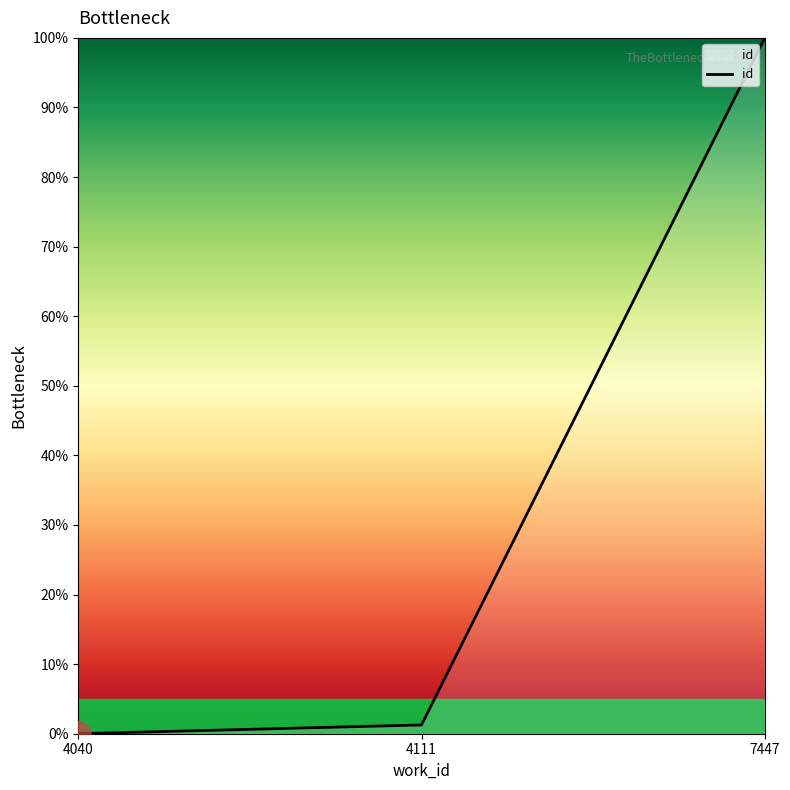

What is the difference between the maximum and minimum values?

100.0